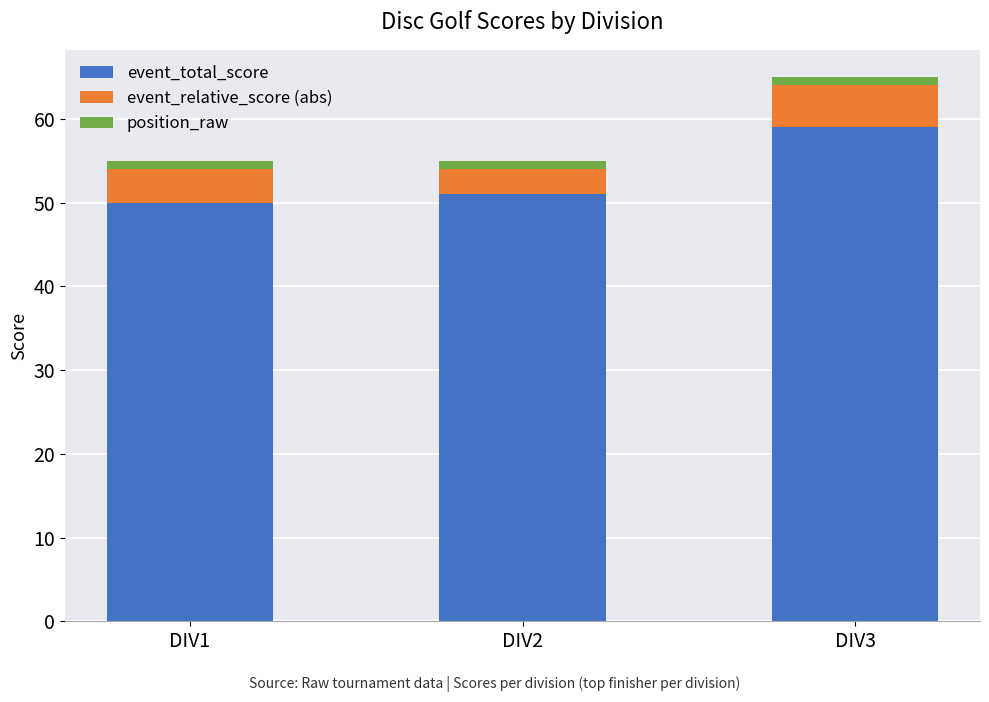

At which category is the sum across all series the highest?

DIV3